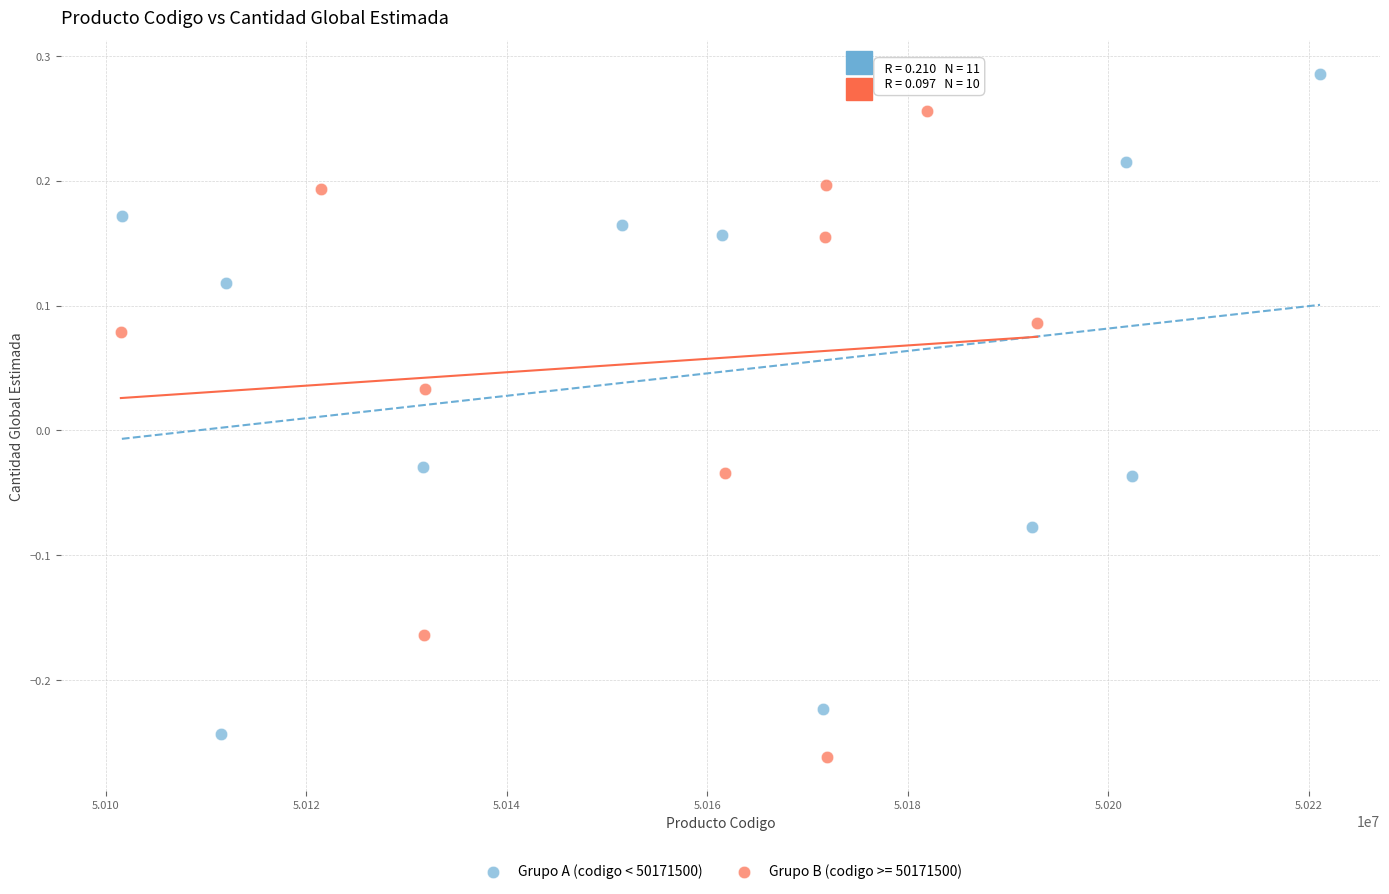

Which series reaches the maximum Y coordinate?

Grupo A (codigo < 50171500)